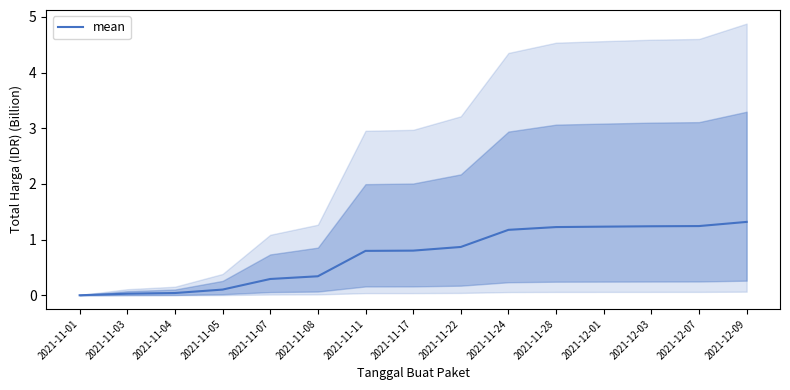

What is the average value?

0.7